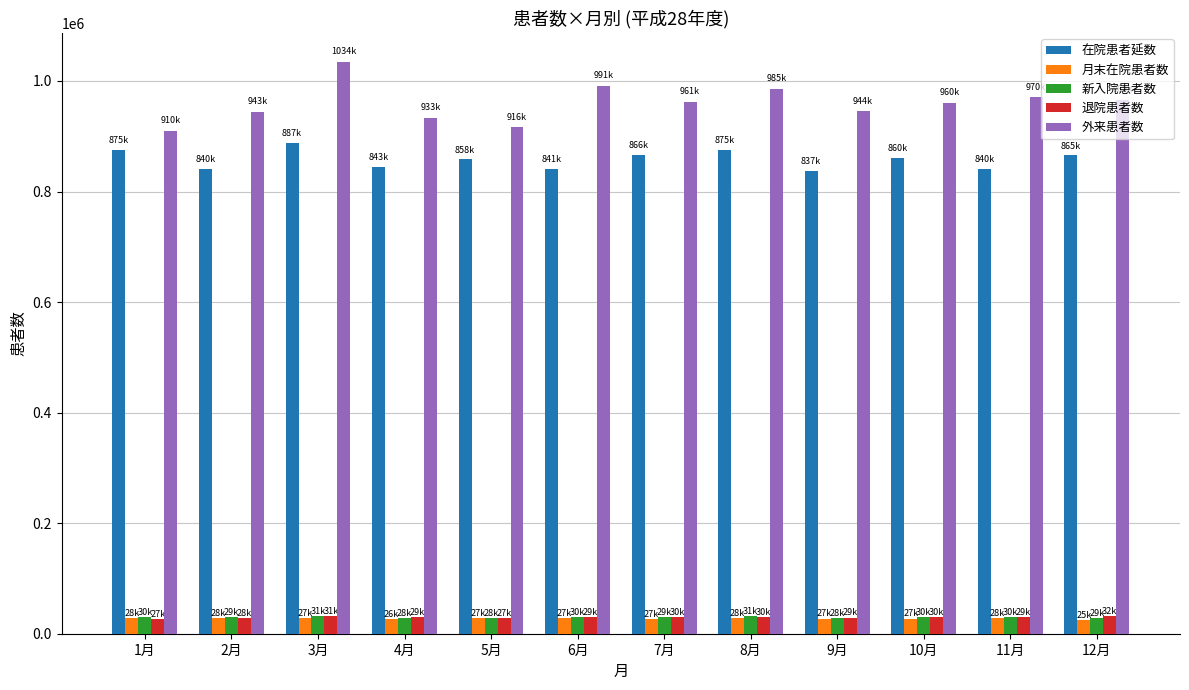

Are the bars horizontal?

No